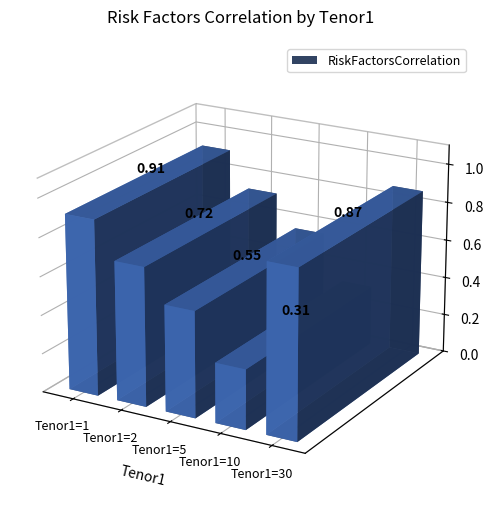

What is the value of the 2nd bar from the left?

0.7